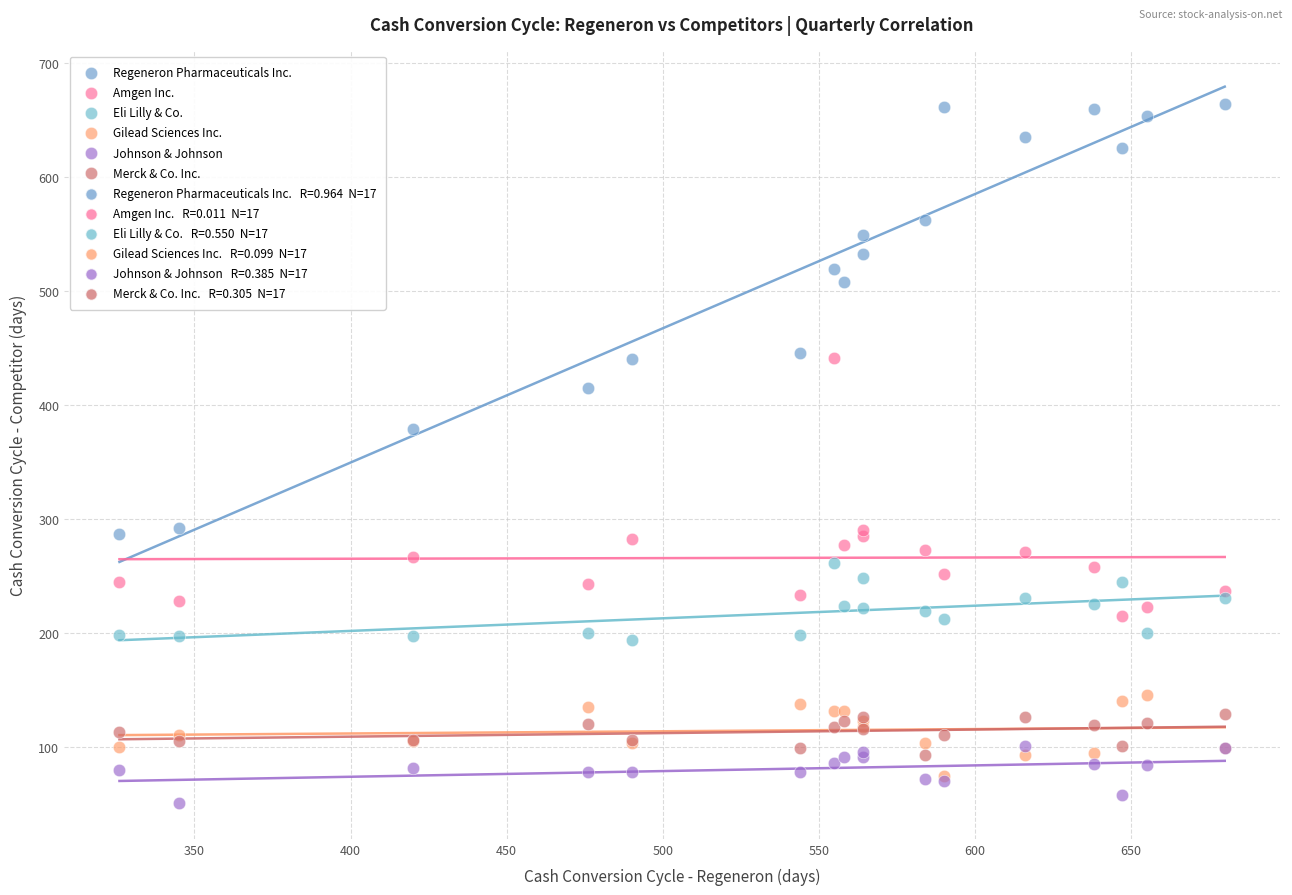

Across all series, what Y value is closest to 357?

379